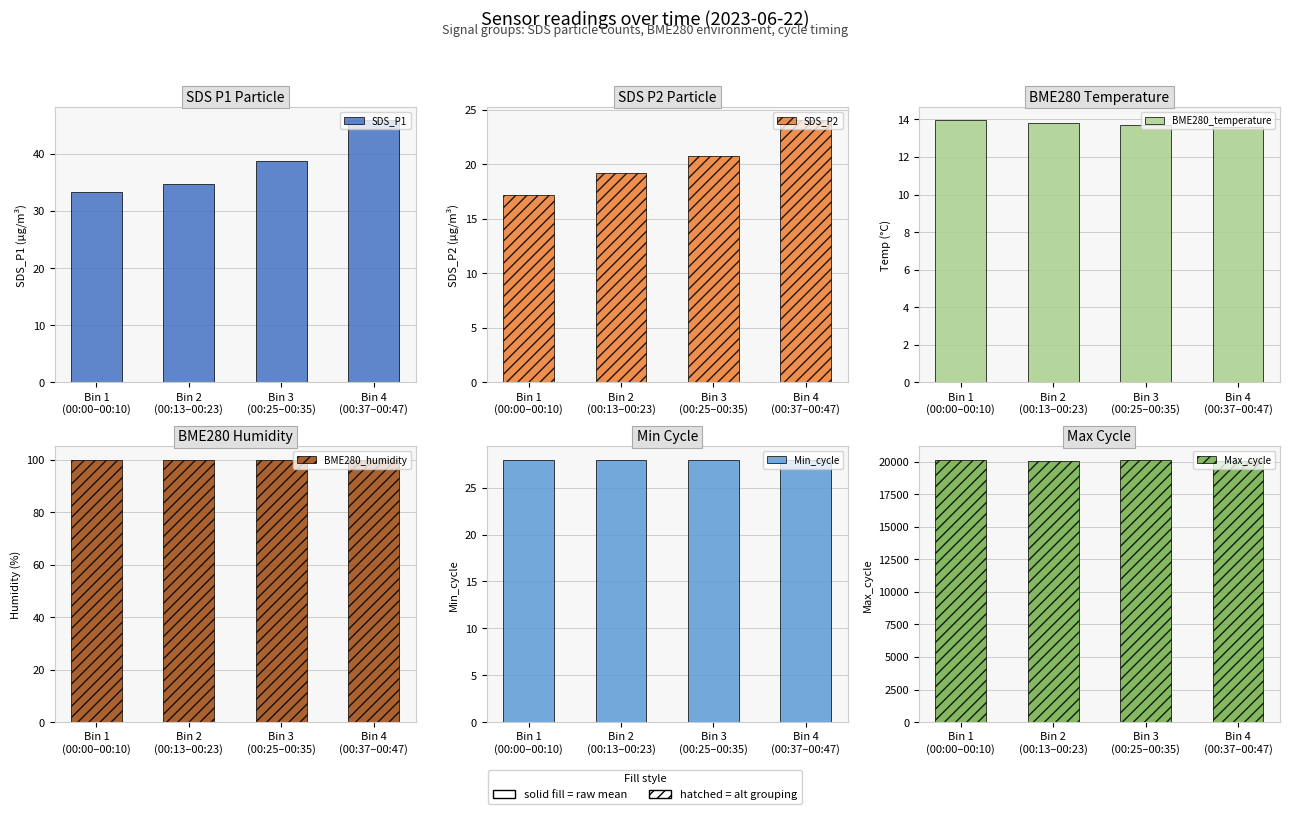

Between Bin 1
(00:00–00:10) and Bin 2
(00:13–00:23), which is larger?

Bin 2
(00:13–00:23)